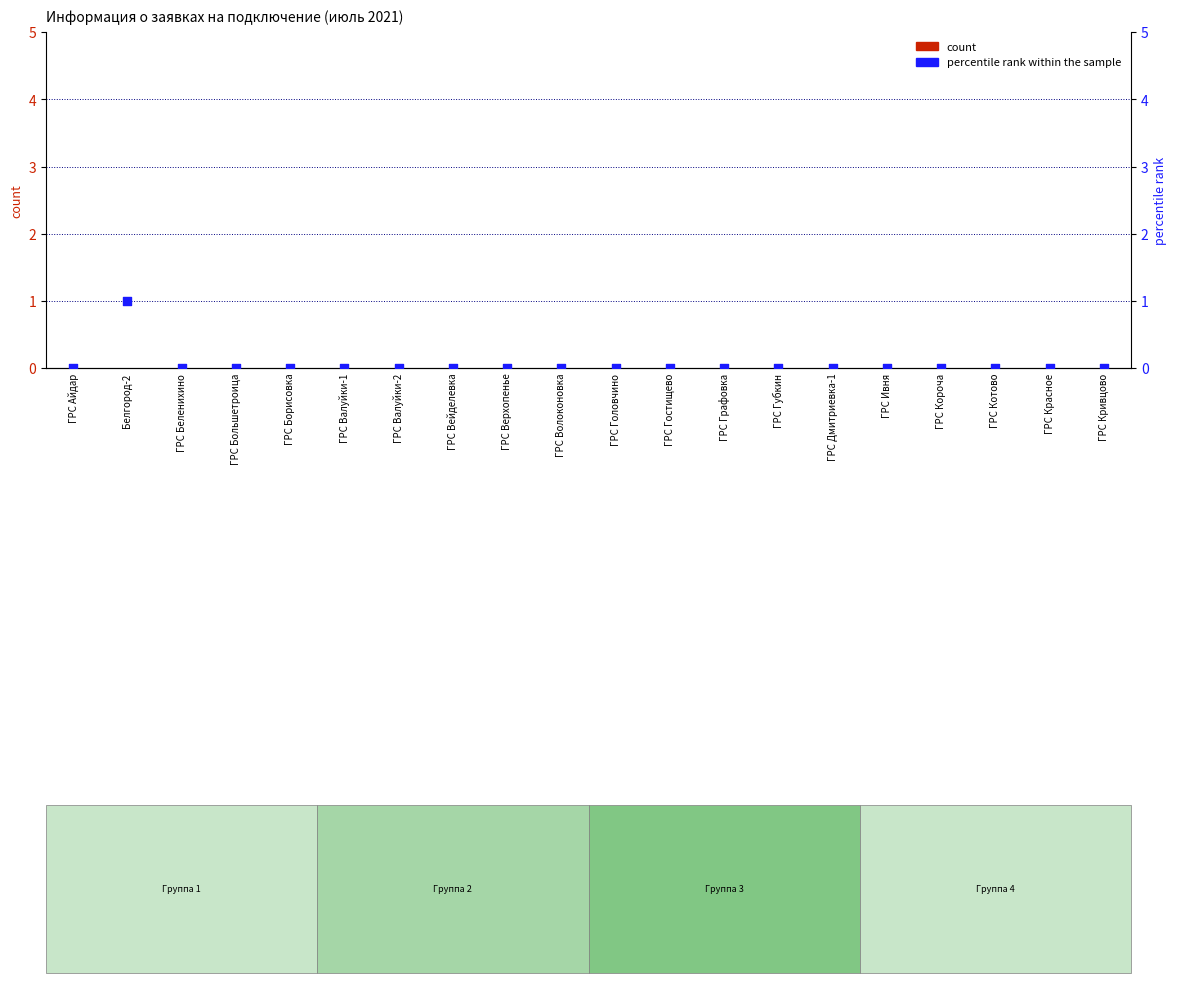

Which series has the largest total across all categories?

percentile rank within the sample